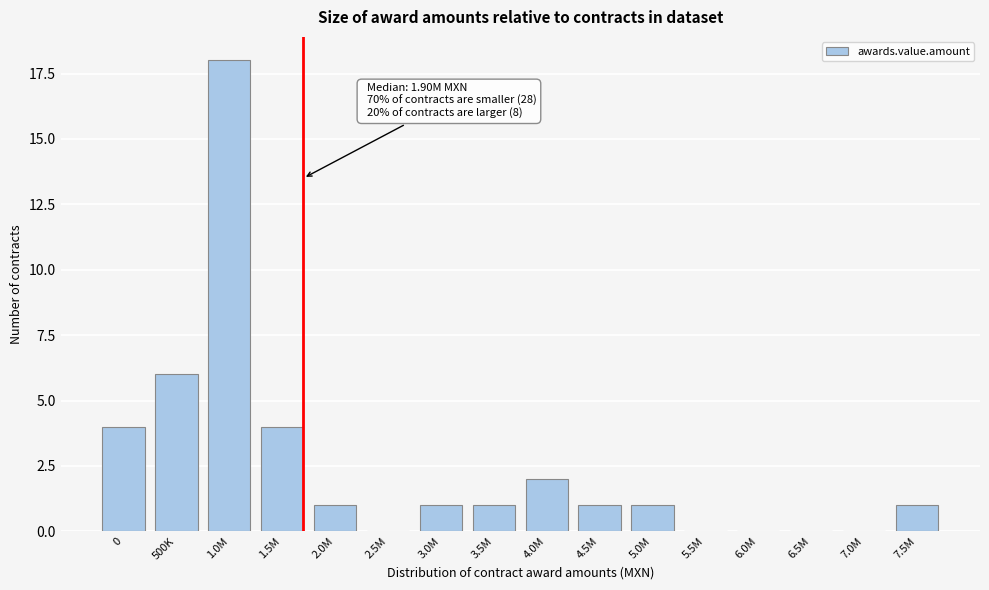

Reading left to right, what are all the values shown in this chart?

0=4	500K=6	1.0M=18	1.5M=4	2.0M=1	2.5M=0	3.0M=1	3.5M=1	4.0M=2	4.5M=1	5.0M=1	5.5M=0	6.0M=0	6.5M=0	7.0M=0	7.5M=1